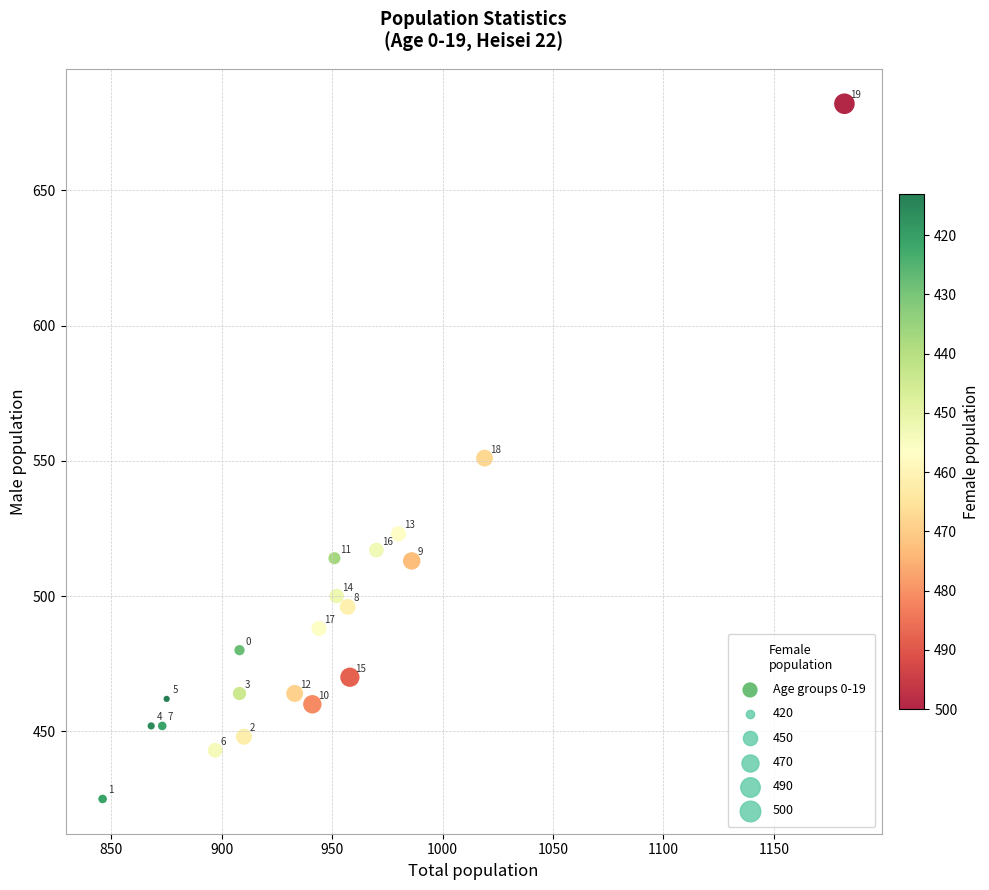

What Y value in the scatter plot is closest to 553?

551